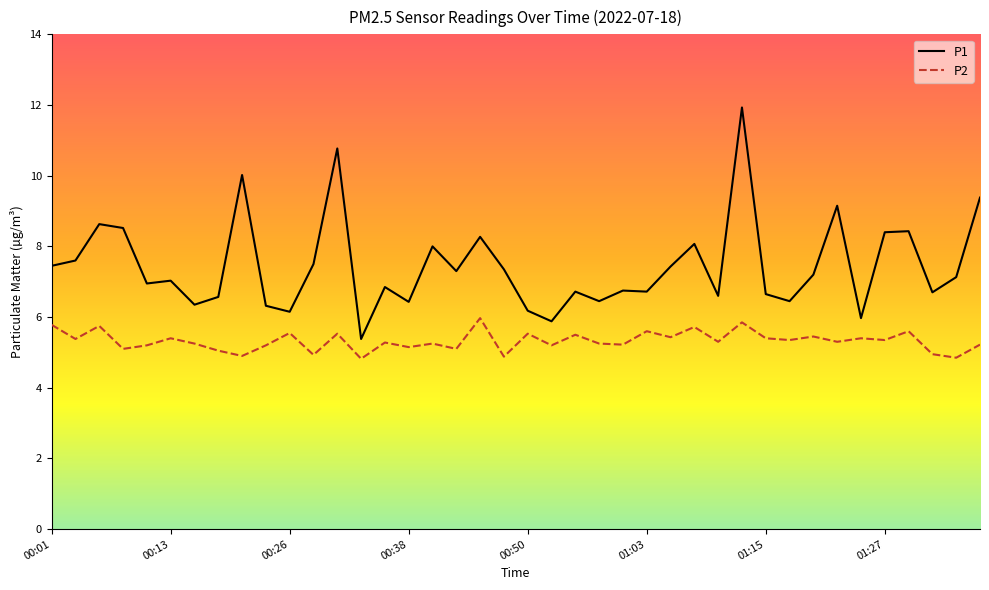

True or false: P1 and P2 cross at least once.

False